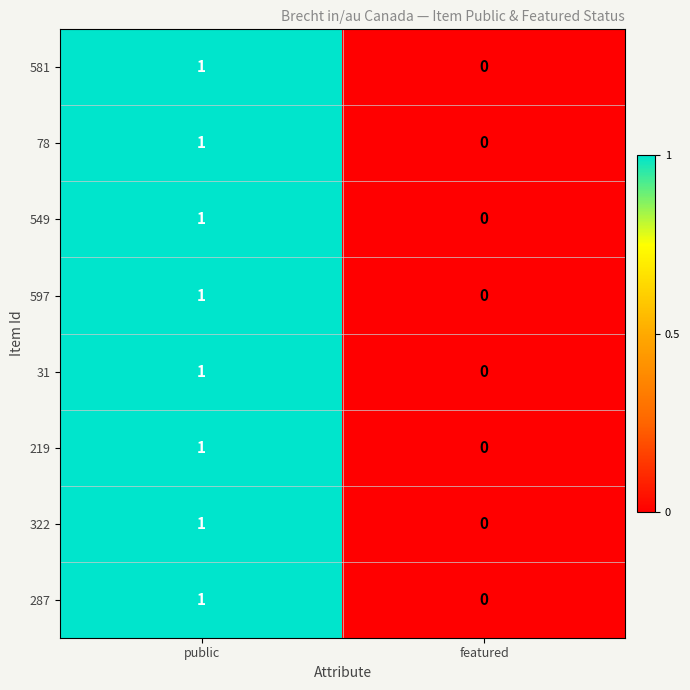

How many values in 322 are above zero?

1